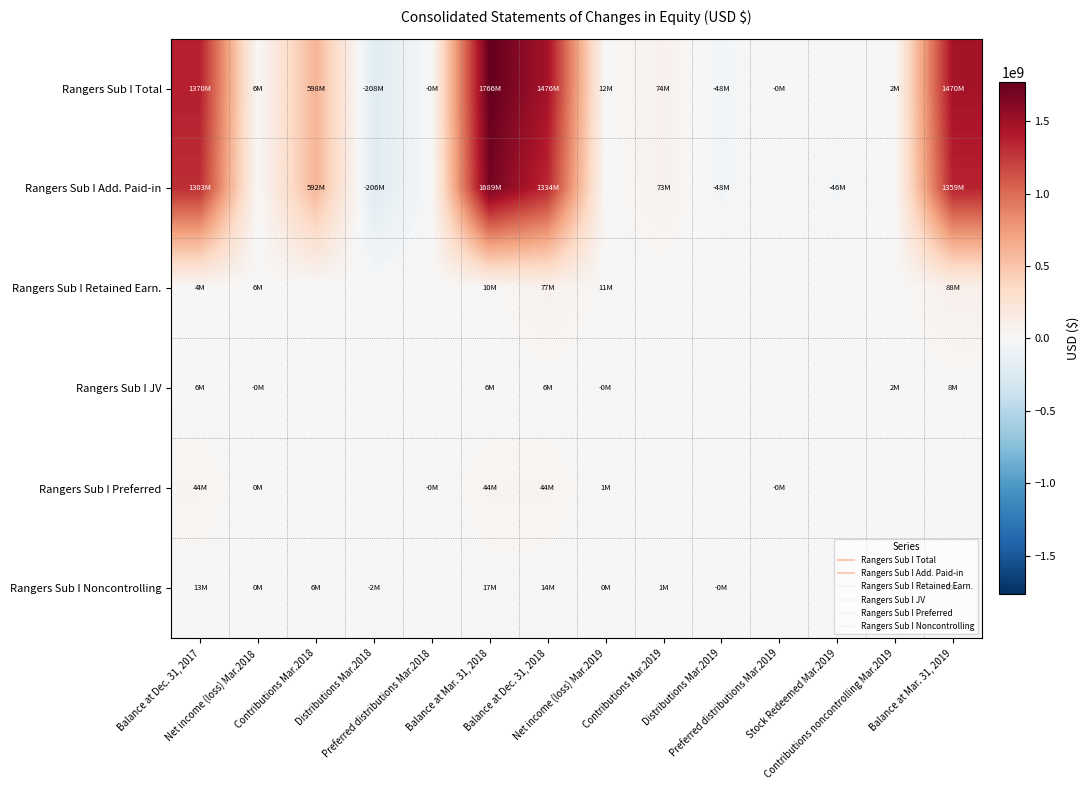

Rank the series by their maximum value, from highest to lowest.

Rangers Sub I Total, Rangers Sub I Add. Paid-in, Rangers Sub I Retained Earn., Rangers Sub I Preferred, Rangers Sub I Noncontrolling, Rangers Sub I JV